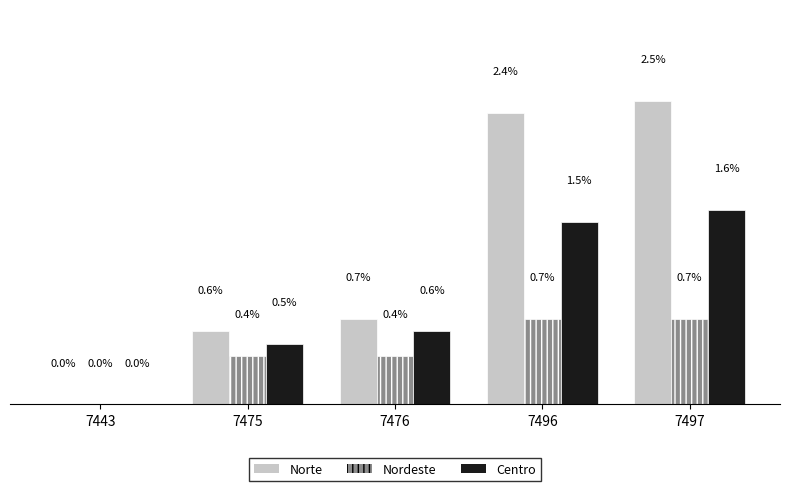

Between 7443 and 7496, which series saw the biggest shift?

Norte